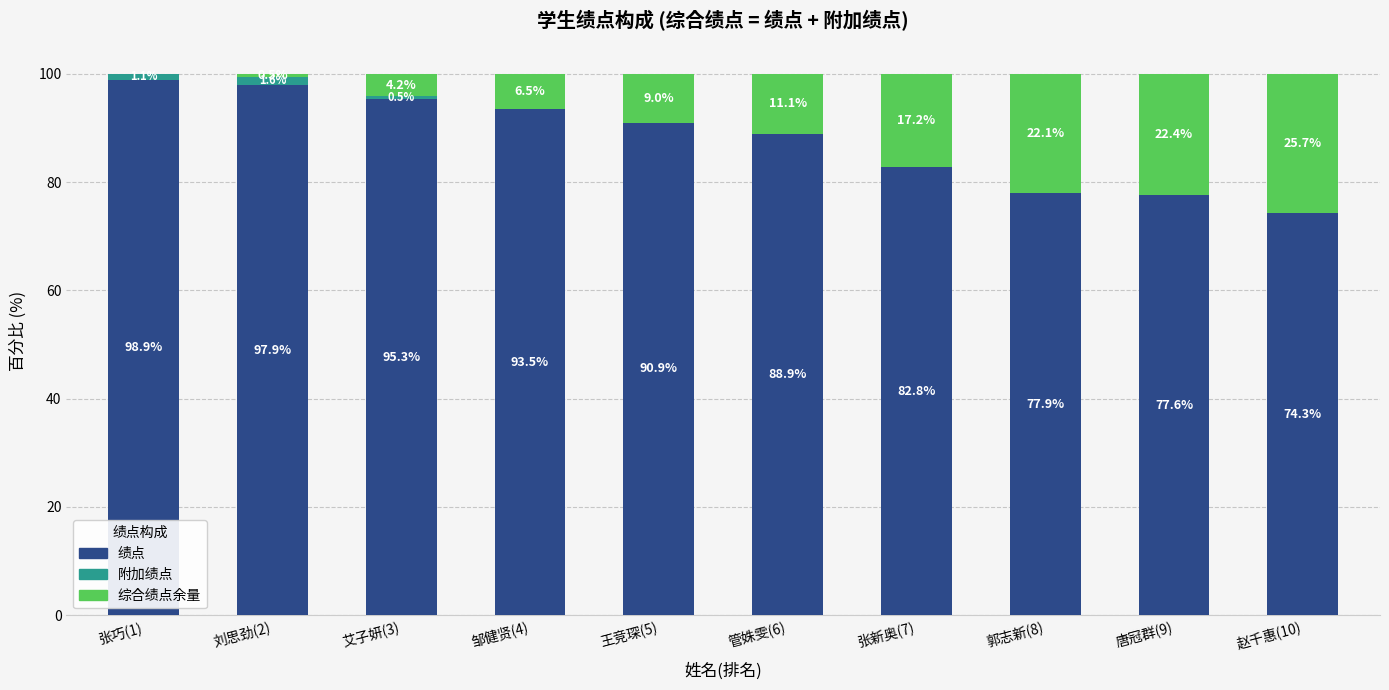

What is the sum of the 绩点 values at 刘思劲(2) and 管姝雯(6)?

186.8